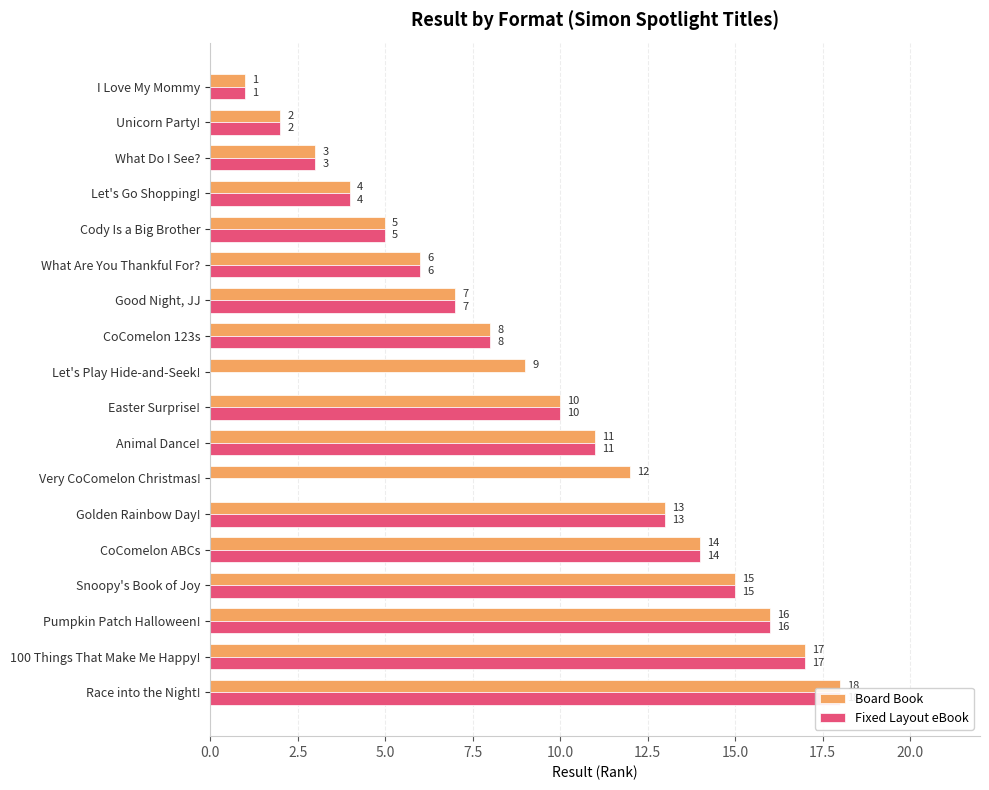

What is the sum of the Fixed Layout eBook values at CoComelon 123s and What Are You Thankful For??

14